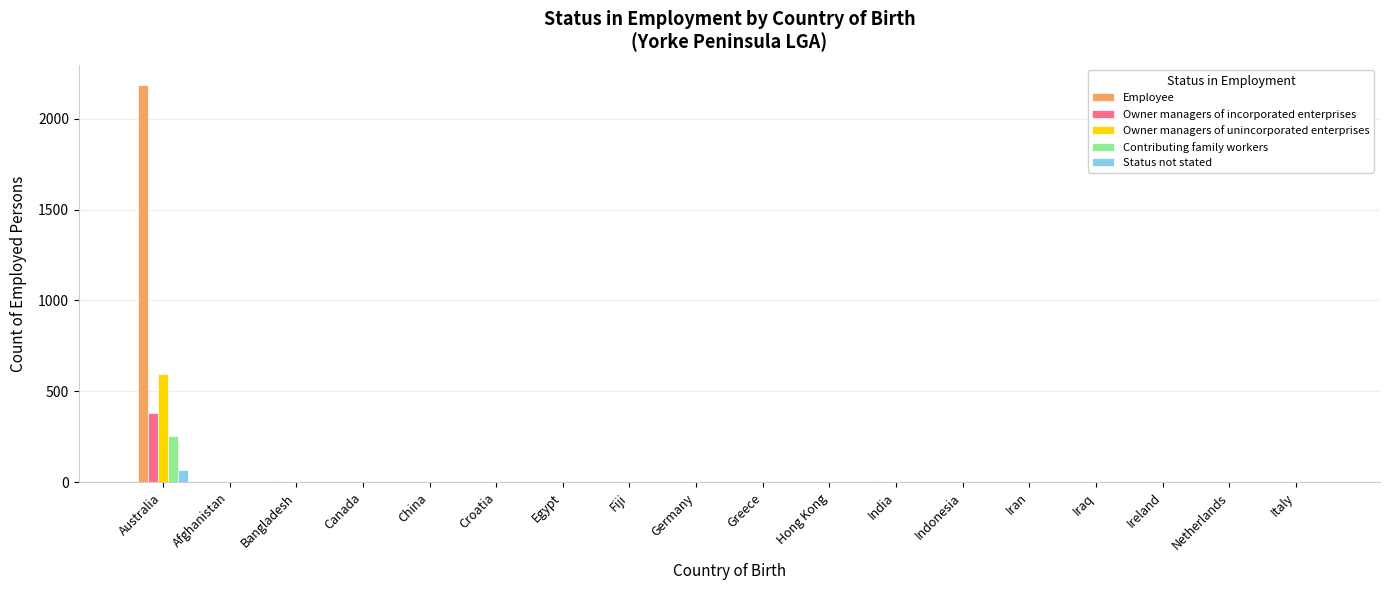

Are the bars horizontal?

No